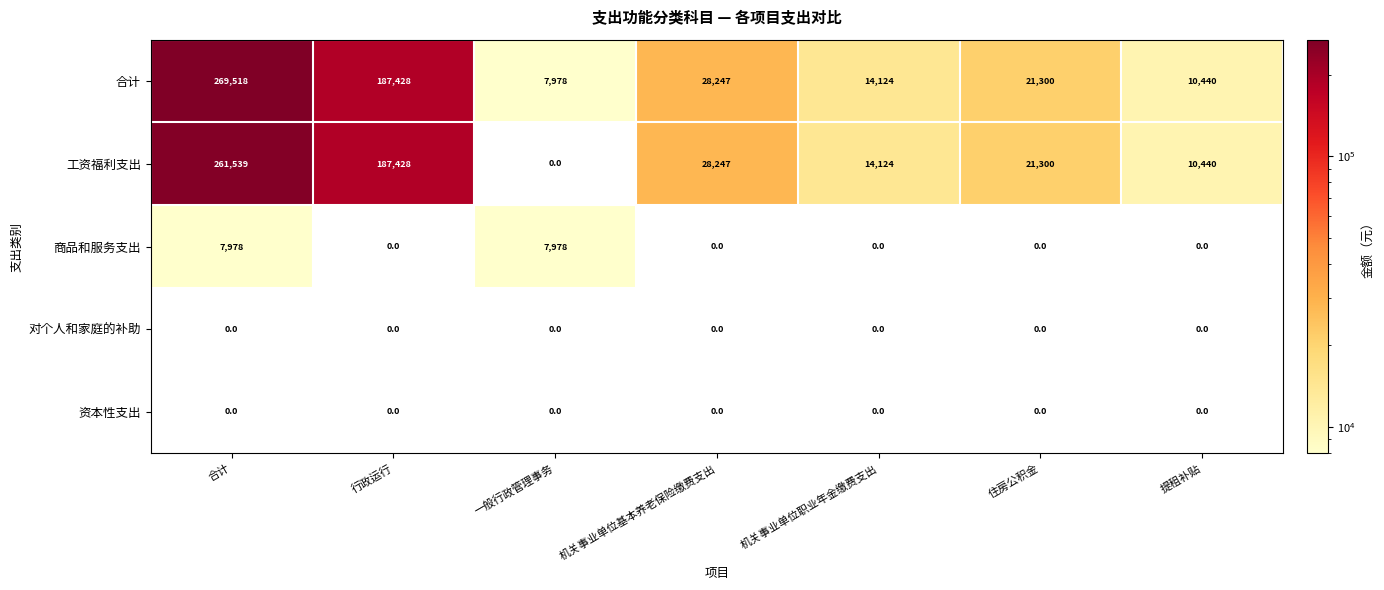

The value of 合计 at 一般行政管理事务 is 4373. True or false?

False